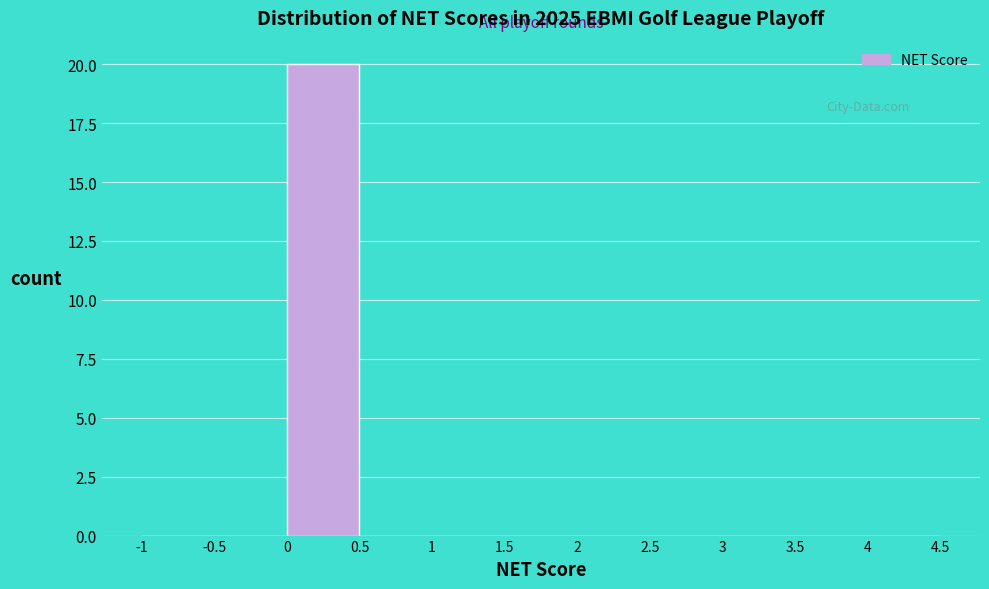

Reading left to right, list every bar in this chart as the range it spans on the x-axis followed by its height. The values are not printed on the chart, so give them approximately, as read against the axis.

-1 to -0.5: 0
-0.5 to 0: 0
0 to 0.5: 20
0.5 to 1: 0
1 to 1.5: 0
1.5 to 2: 0
2 to 2.5: 0
2.5 to 3: 0
3 to 3.5: 0
3.5 to 4: 0
4 to 4.5: 0